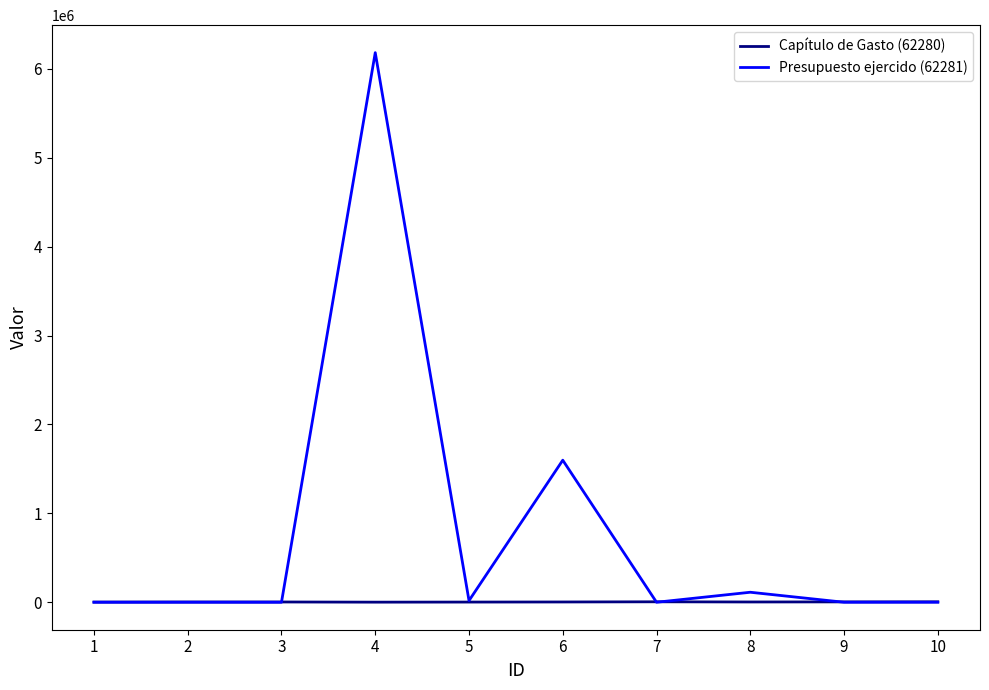

Which series has the largest total across all categories?

Presupuesto ejercido (62281)